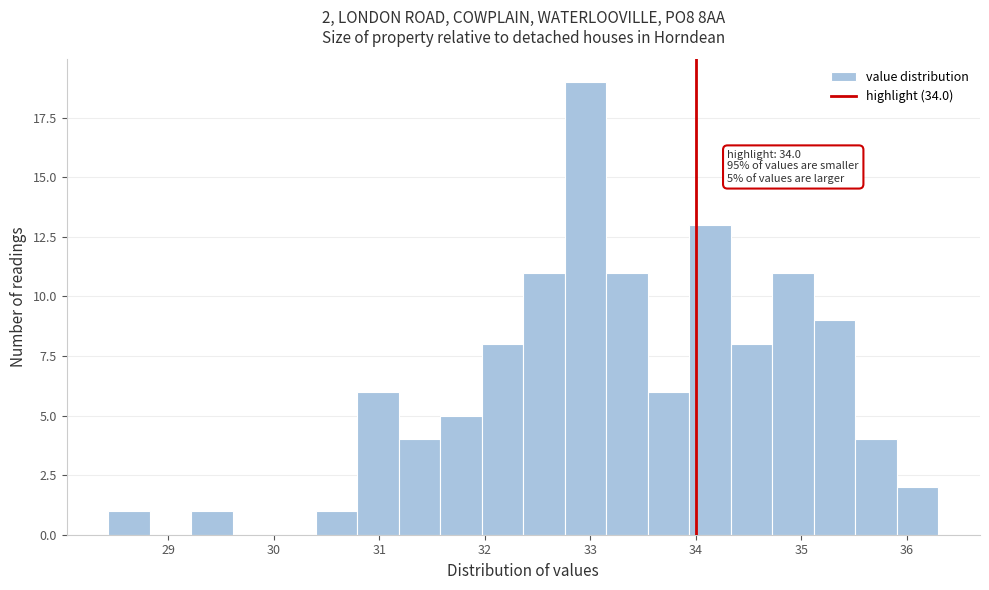

Around what value on the x-axis is the tallest bar? Give the approximate position of its centre, as read against the axis.

33.0